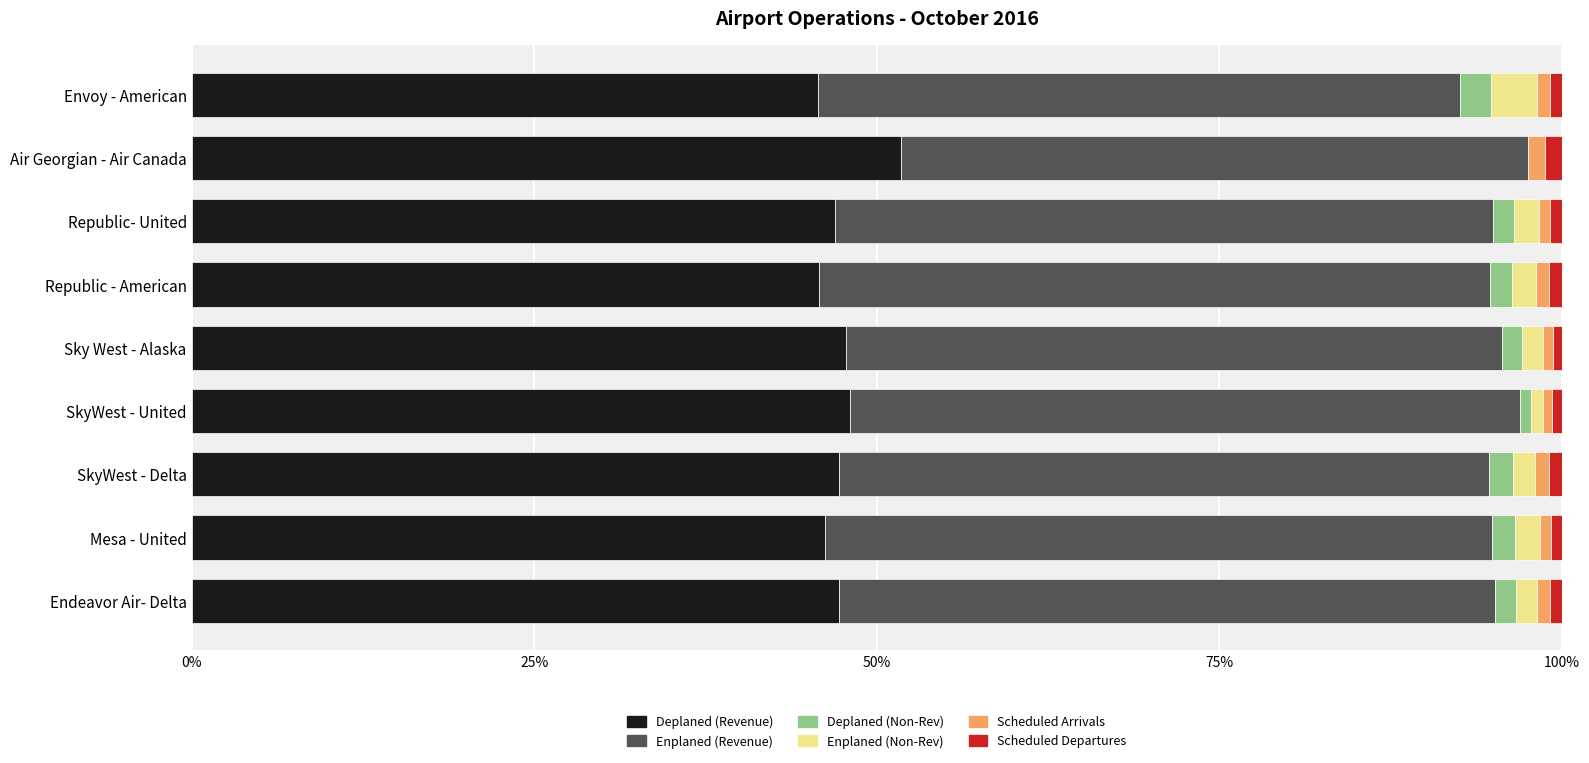

Which category has the highest value in the Deplaned (Revenue) series?

Air Georgian - Air Canada